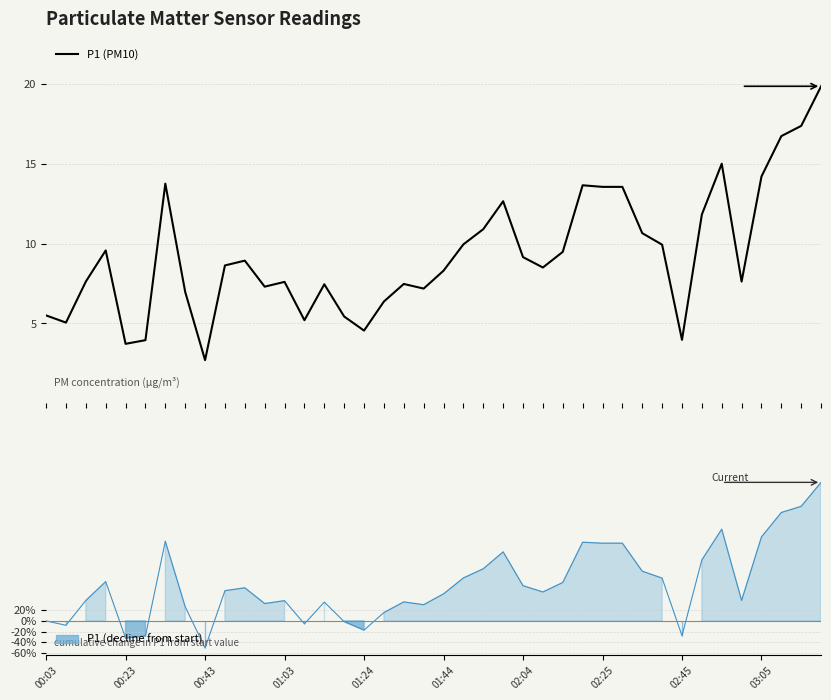

Does the chart have visible grid lines?

Yes